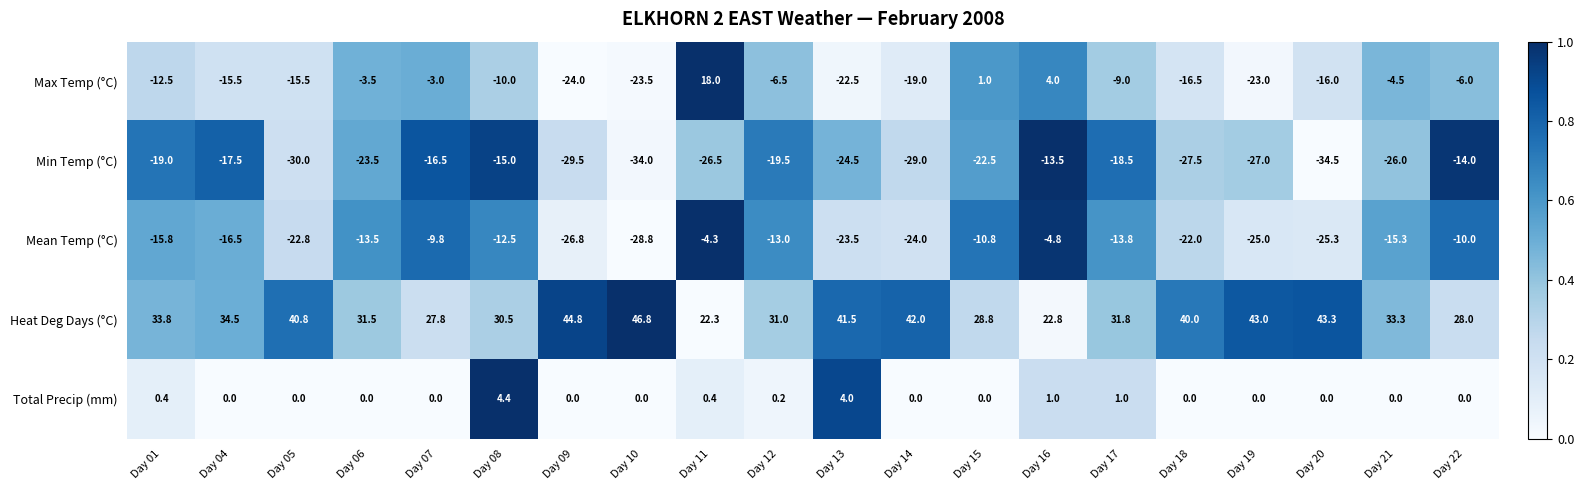

Which series has the largest total across all categories?

Heat Deg Days (°C)